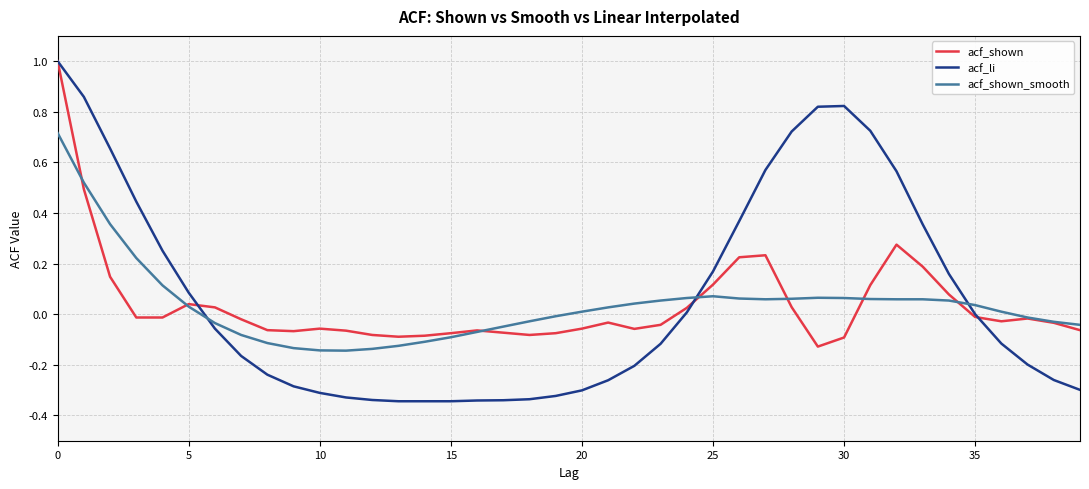

True or false: acf_li and acf_shown_smooth cross at least once.

True